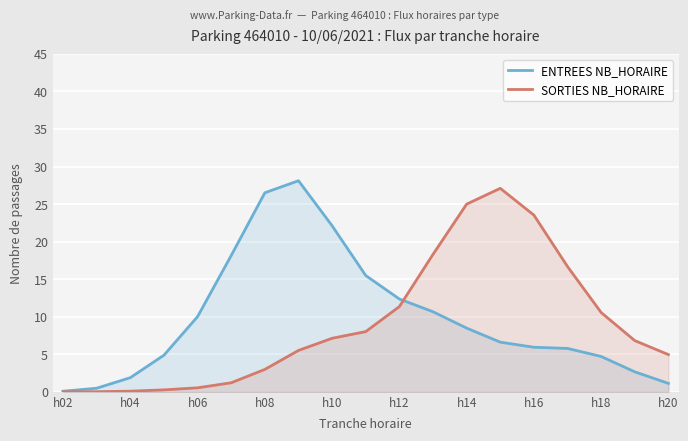

What is the difference between the highest and lowest values at h14?

16.5